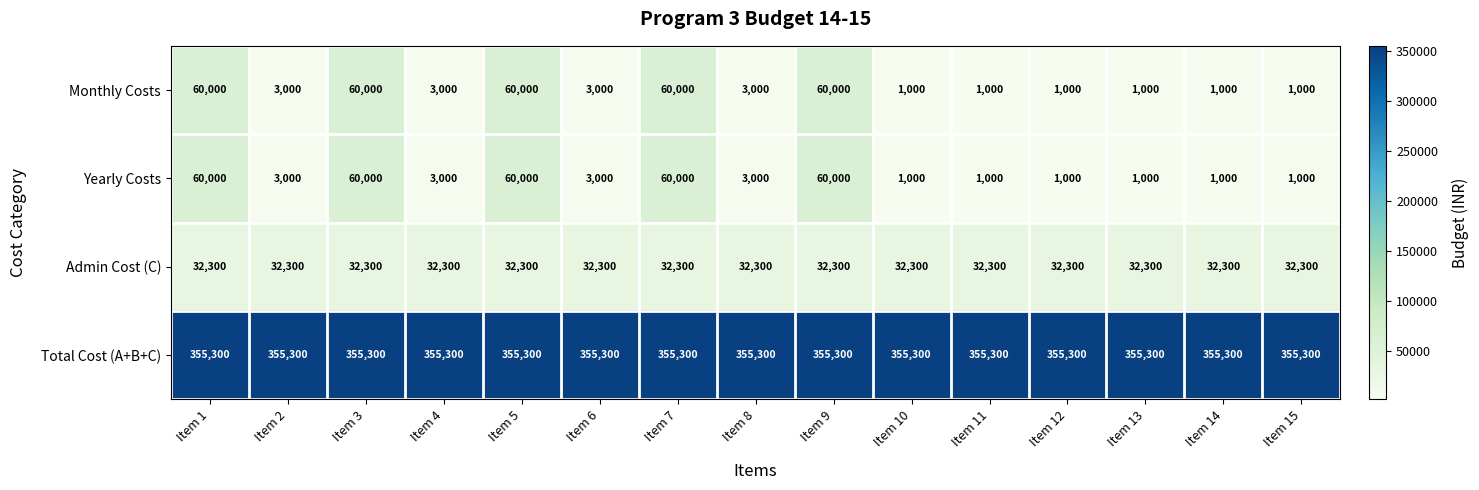

What is the total value across all series at Item 1?

507600